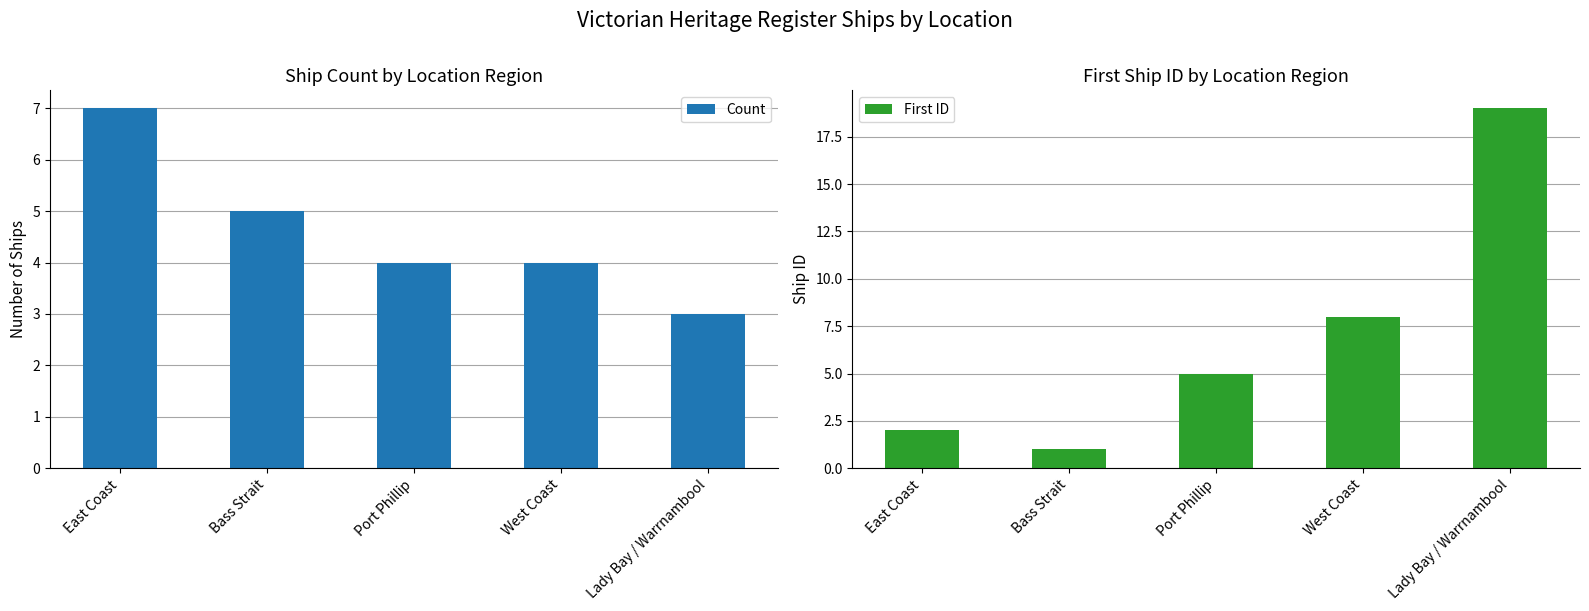

Is it true that Count equals 3 at Lady Bay / Warrnambool?

True